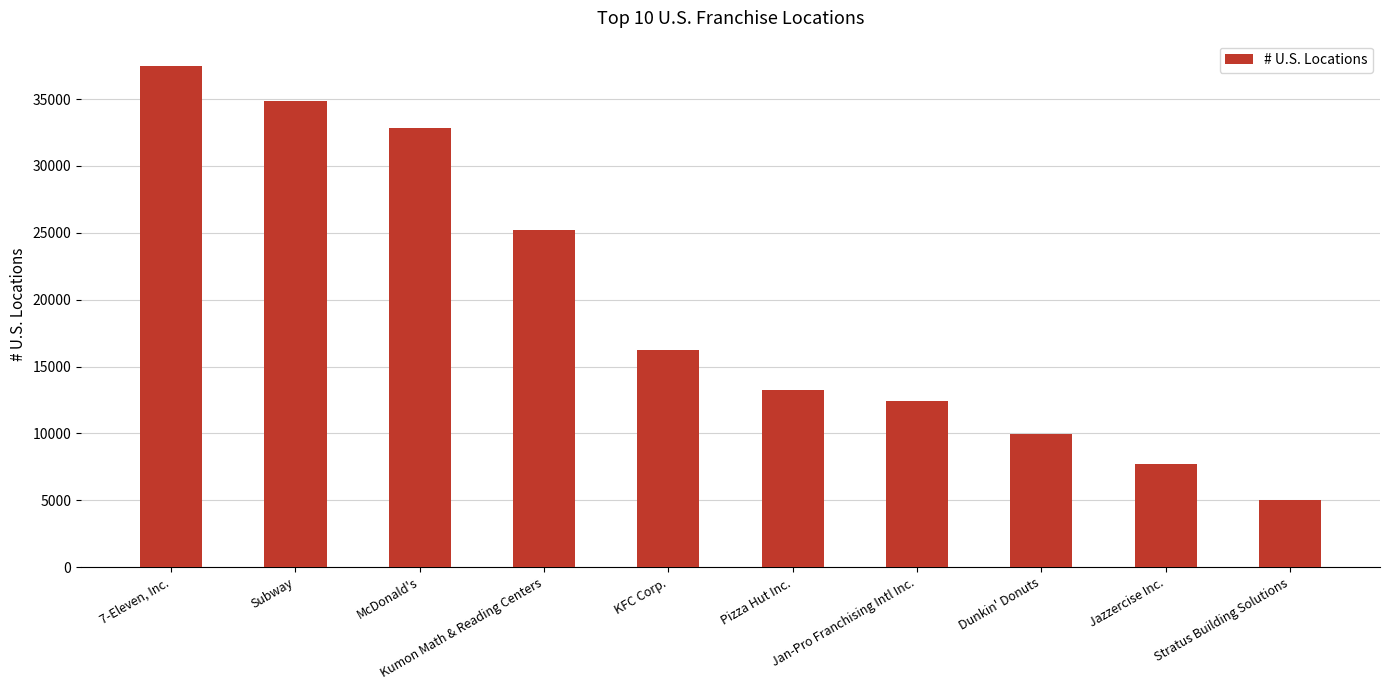

Which label corresponds to the smallest value in the chart?

Stratus Building Solutions